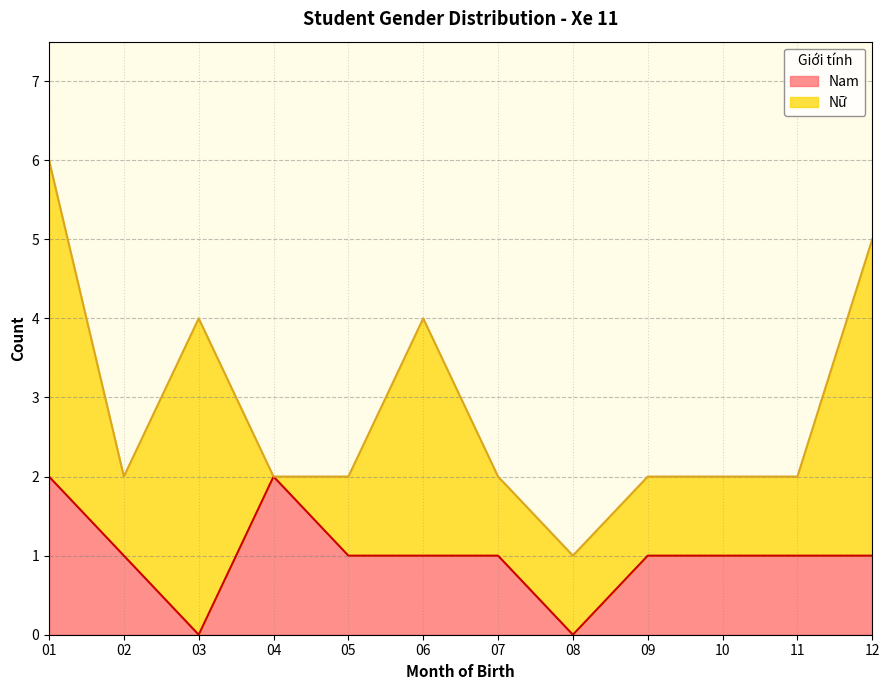

The value of Nam at 03 is 0. True or false?

True